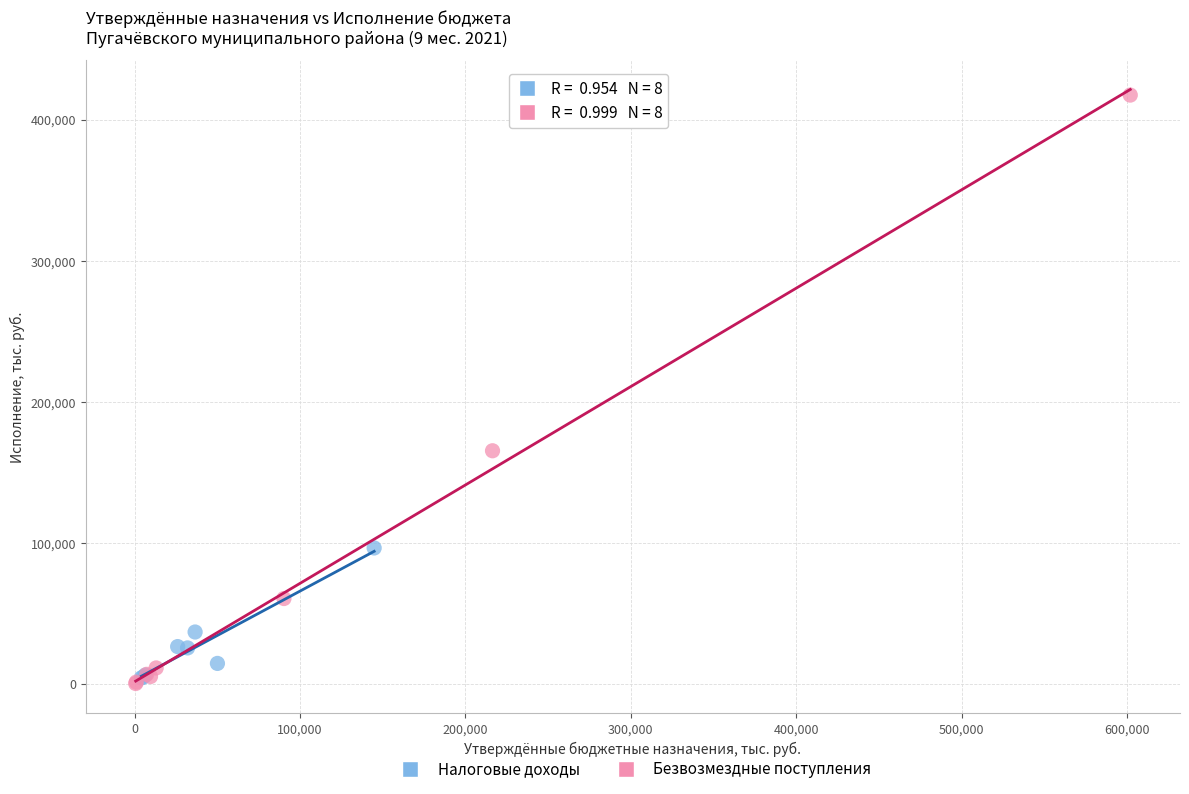

Which series contains the highest Y value?

Безвозмездные поступления